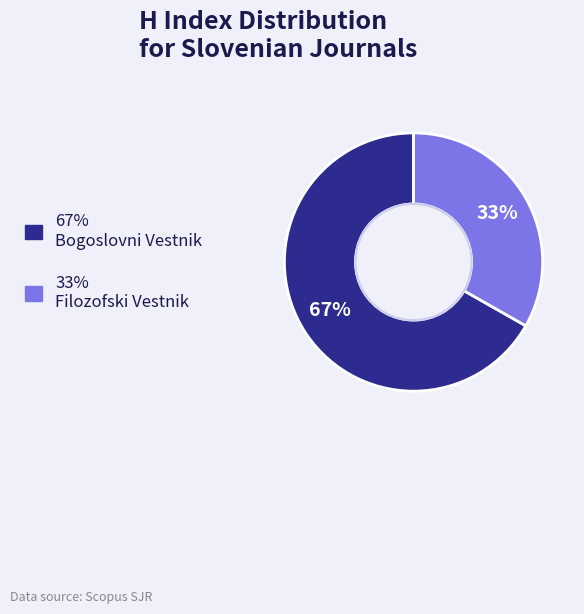

To the nearest percent, what is the difference between the largest and smallest slice percentages?

34%